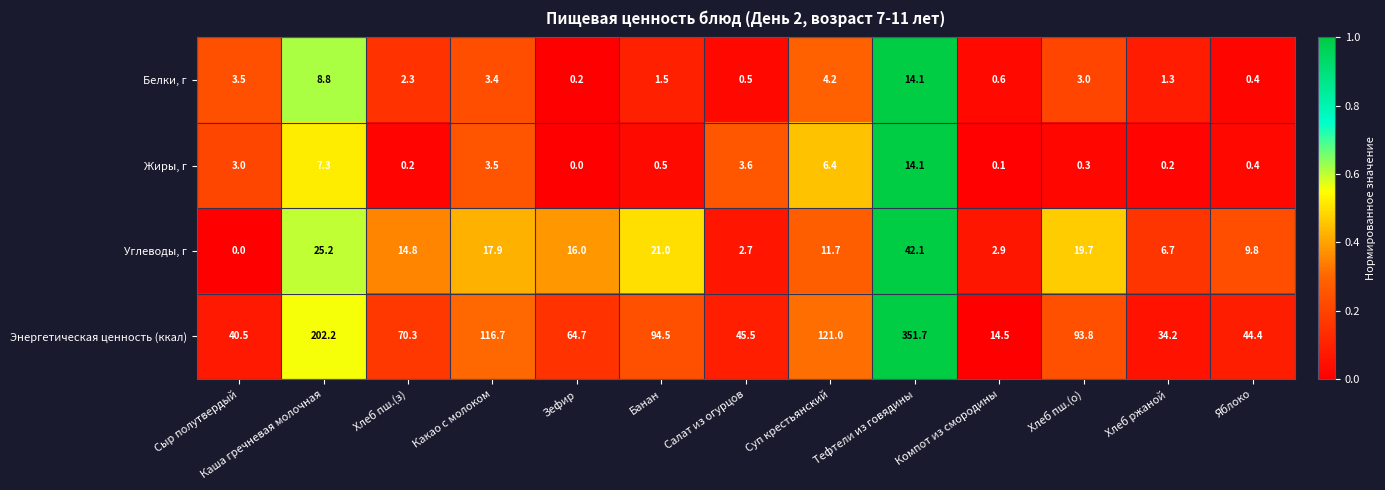

Which series has the largest total across all categories?

Энергетическая ценность (ккал)